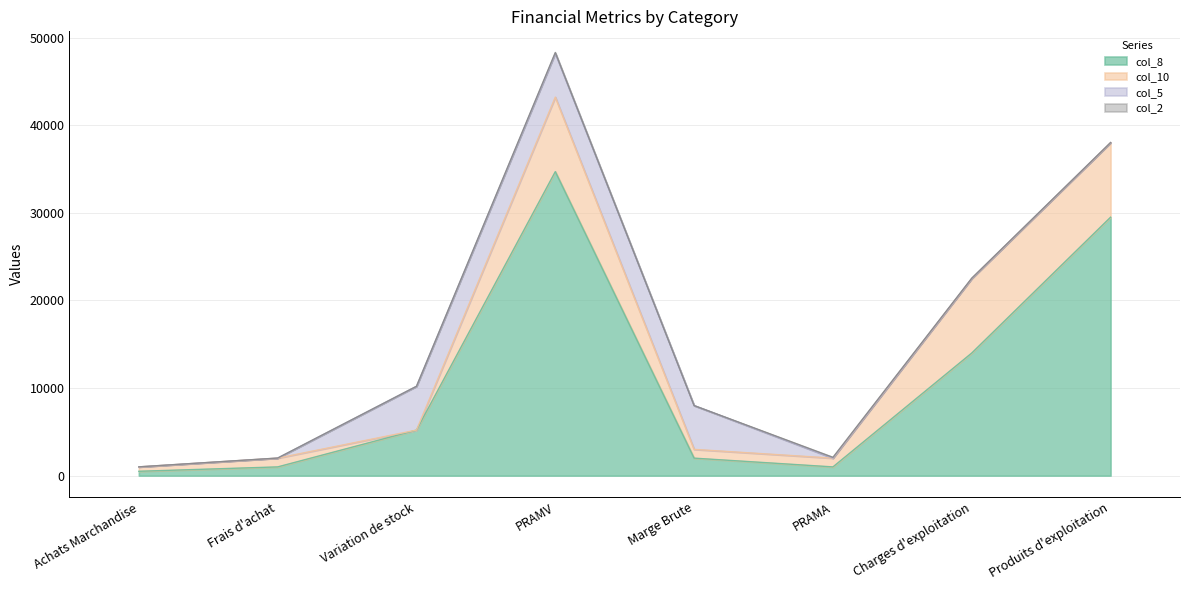

List the series in order of their peak value, lowest first.

col_2, col_5, col_10, col_8